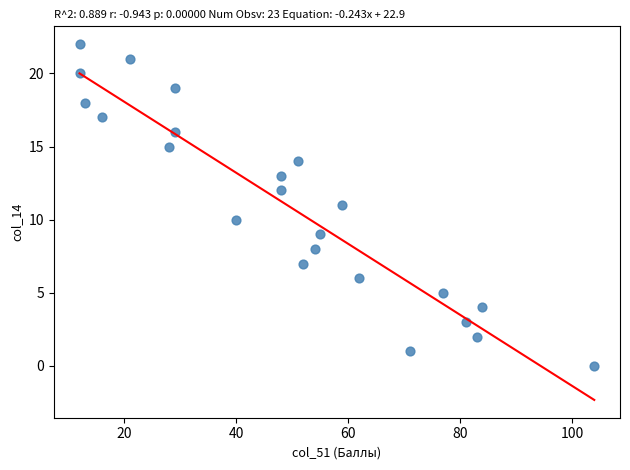

What is the range of X values (max minus min)?

92